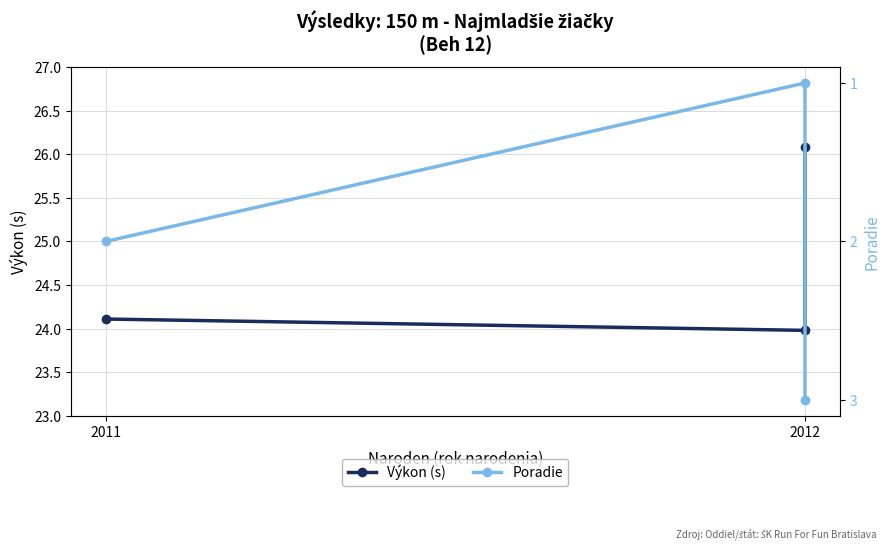

The value of Poradie at 2011 is 0.7. True or false?

False